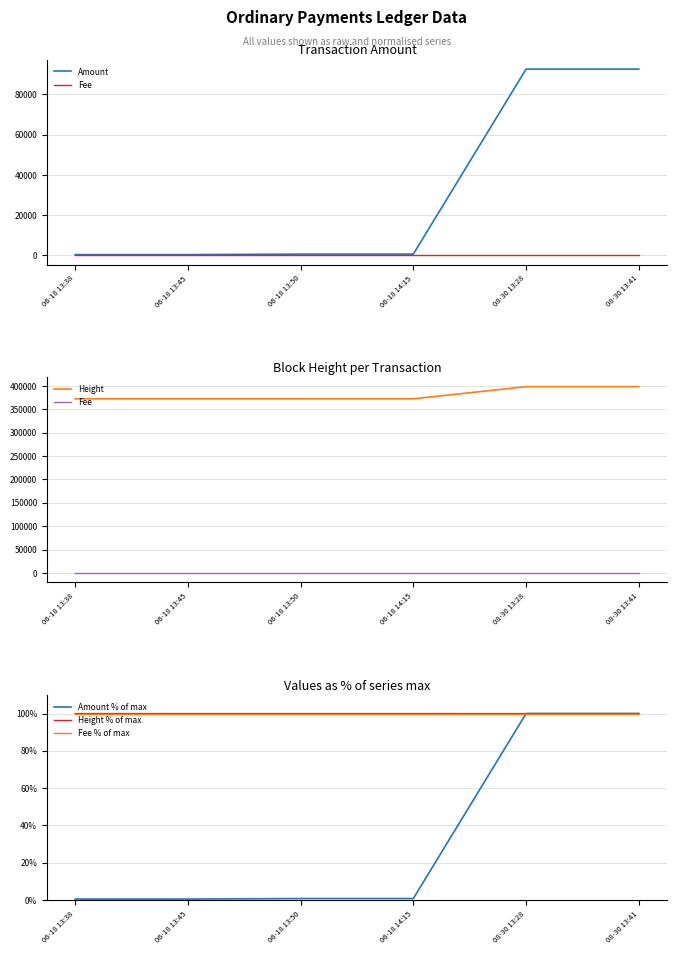

True or false: Fee % of max and Height intersect in this chart.

False